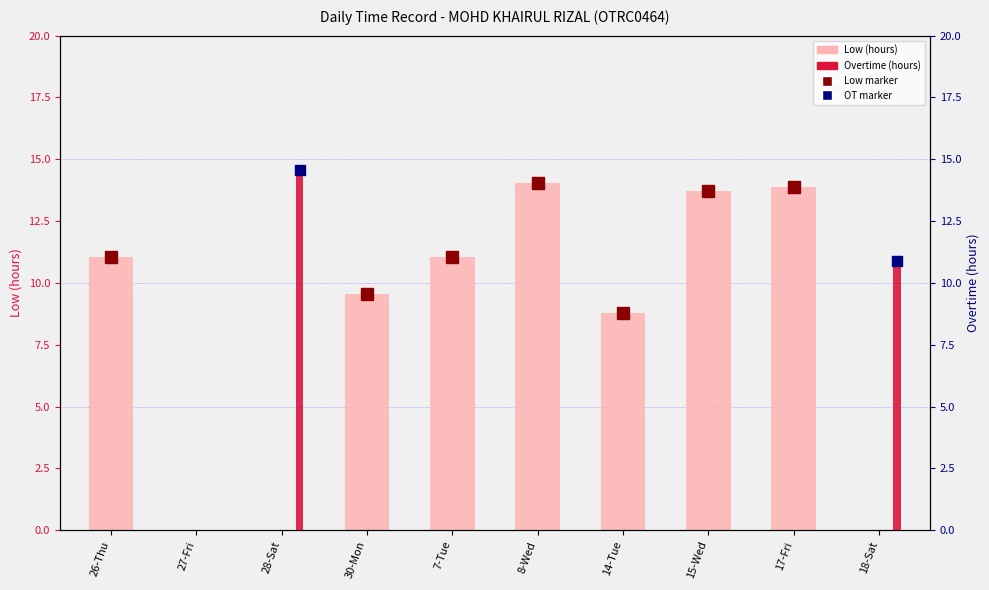

Is it true that Low (hours) equals 9.2 at 18-Sat?

False